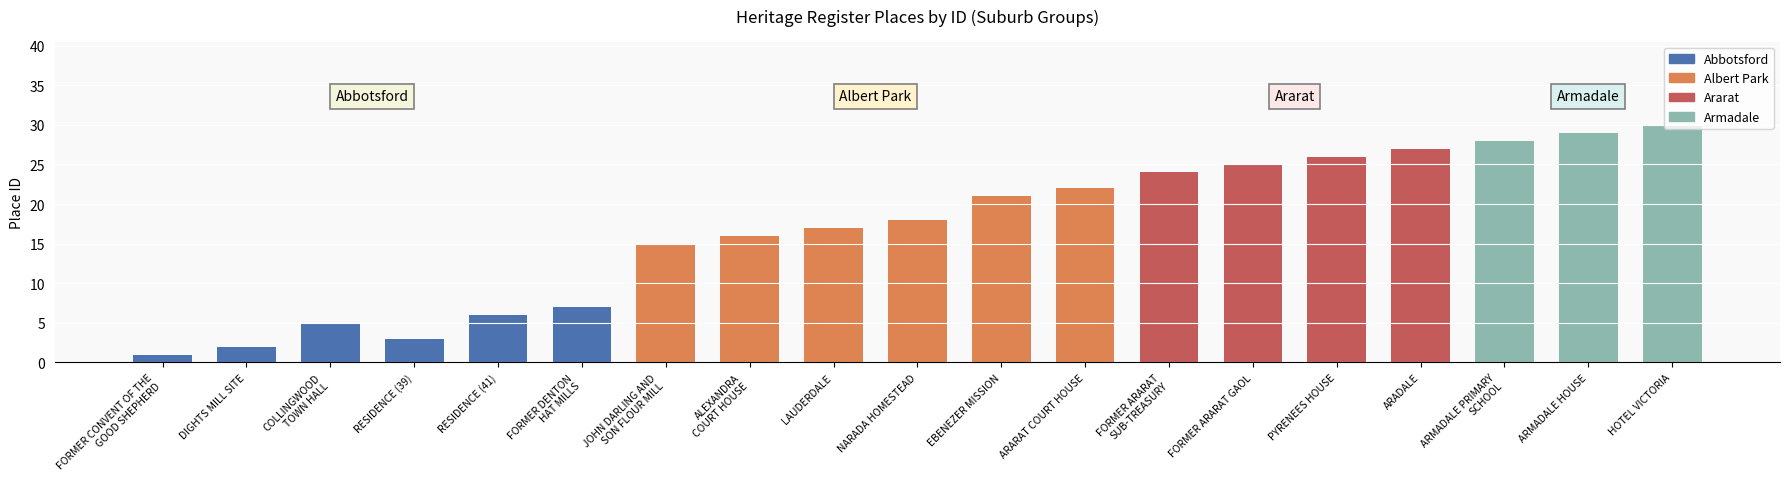

What is the change in value from FORMER ARARAT
SUB-TREASURY to ARMADALE HOUSE?

+5